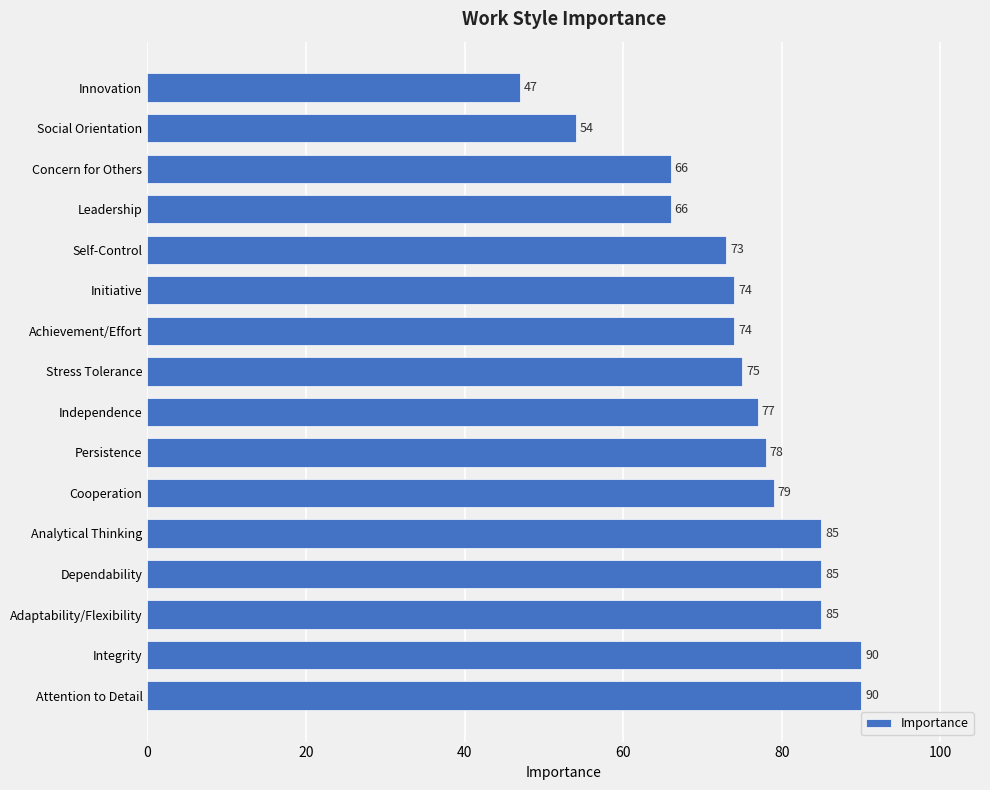

Approximately how many times larger is the value at Initiative compared to Independence?

1.0